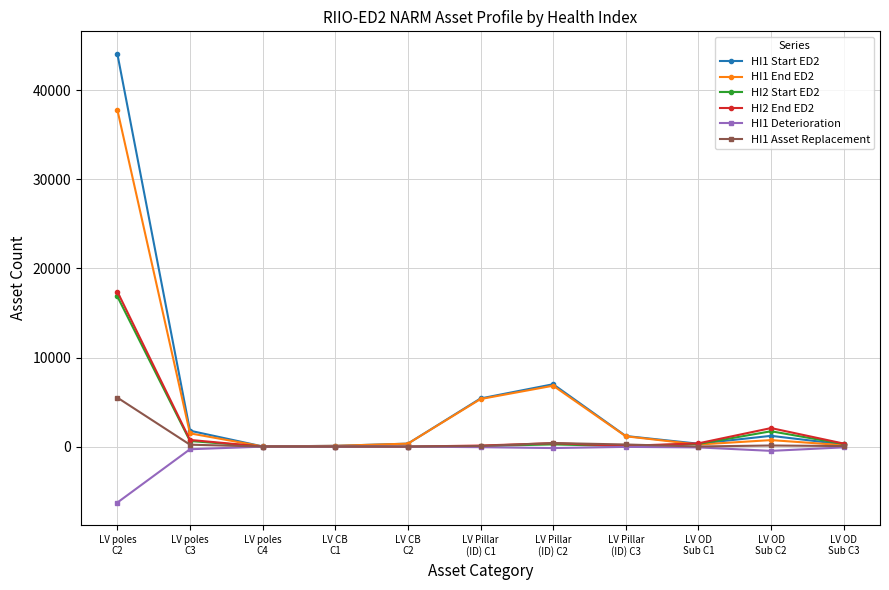

Which category has the highest value across all series?

LV poles
C2